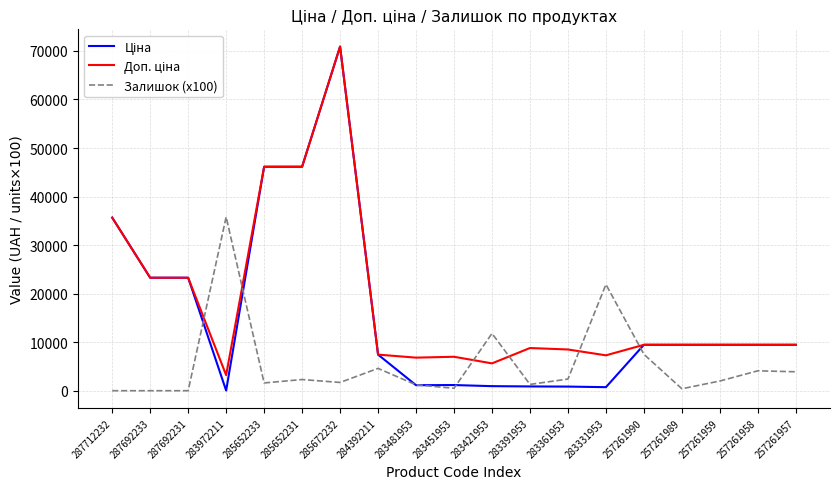

What is the greatest value displayed?

70906.0